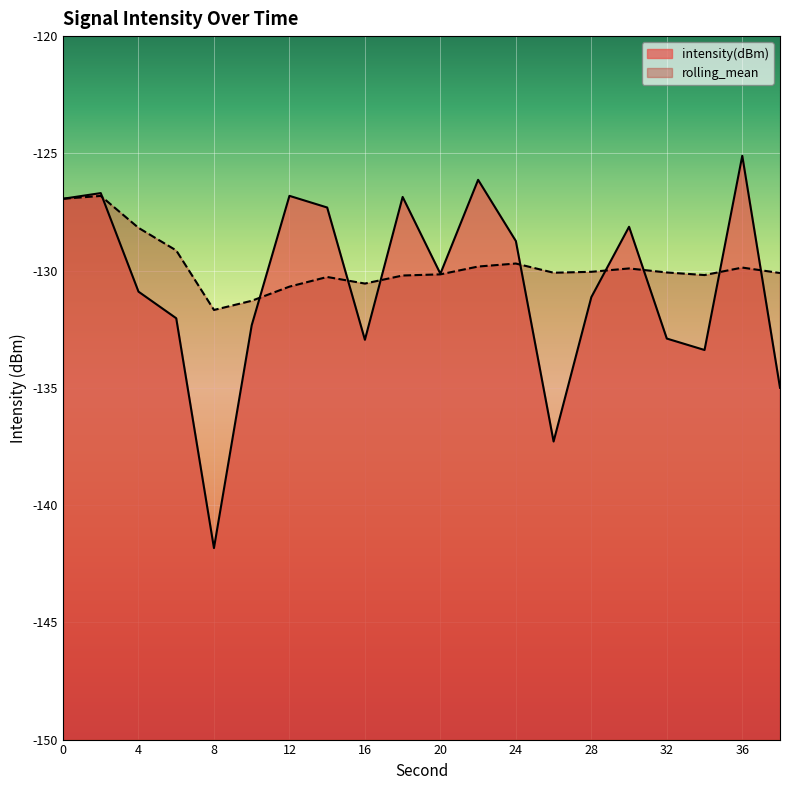

Where do rolling_mean and intensity(dBm) first cross each other?

2 and 4